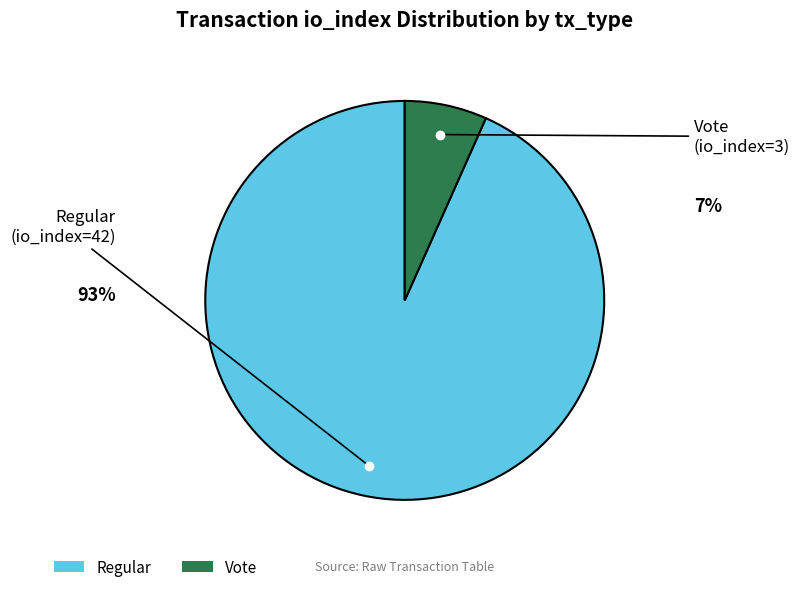

Is it true that Regular is 93% of the pie?

True